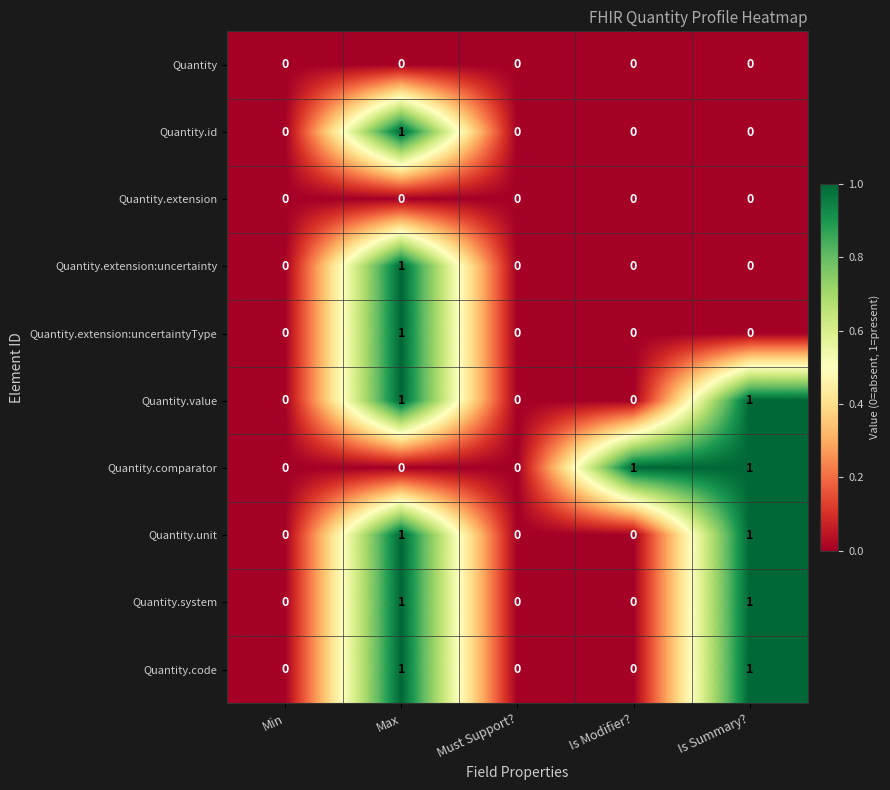

True or false: Quantity.extension:uncertainty has a value of 0 at Must Support?.

True